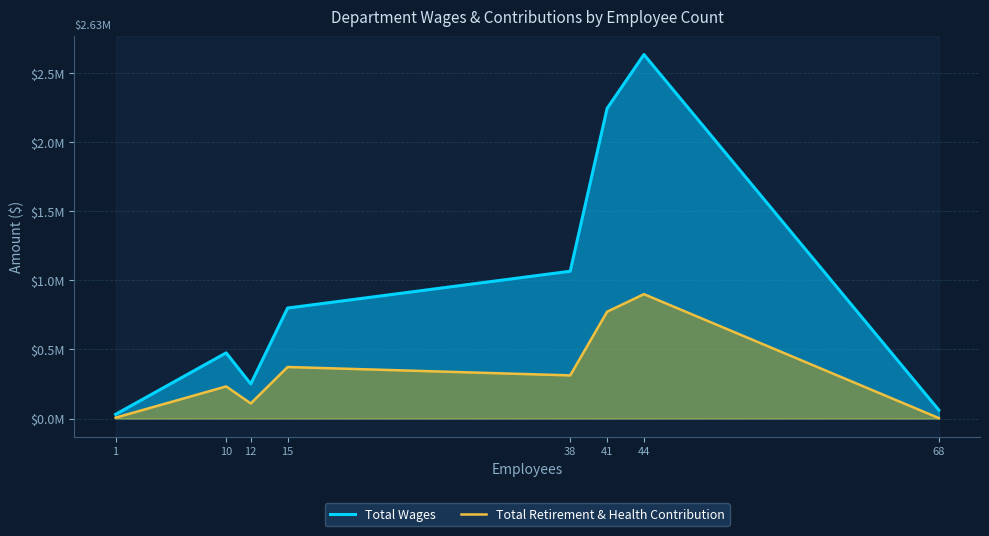

What are all the series names shown in the legend?

Total Wages, Total Retirement & Health Contribution